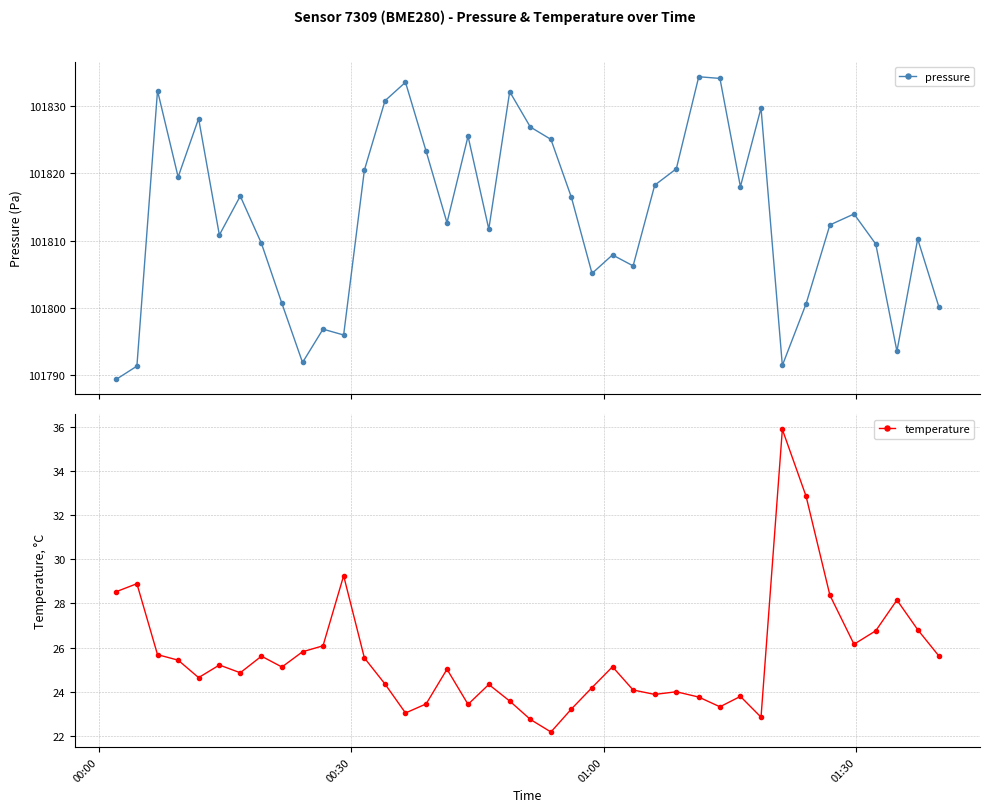

Which series has the largest total across all categories?

pressure